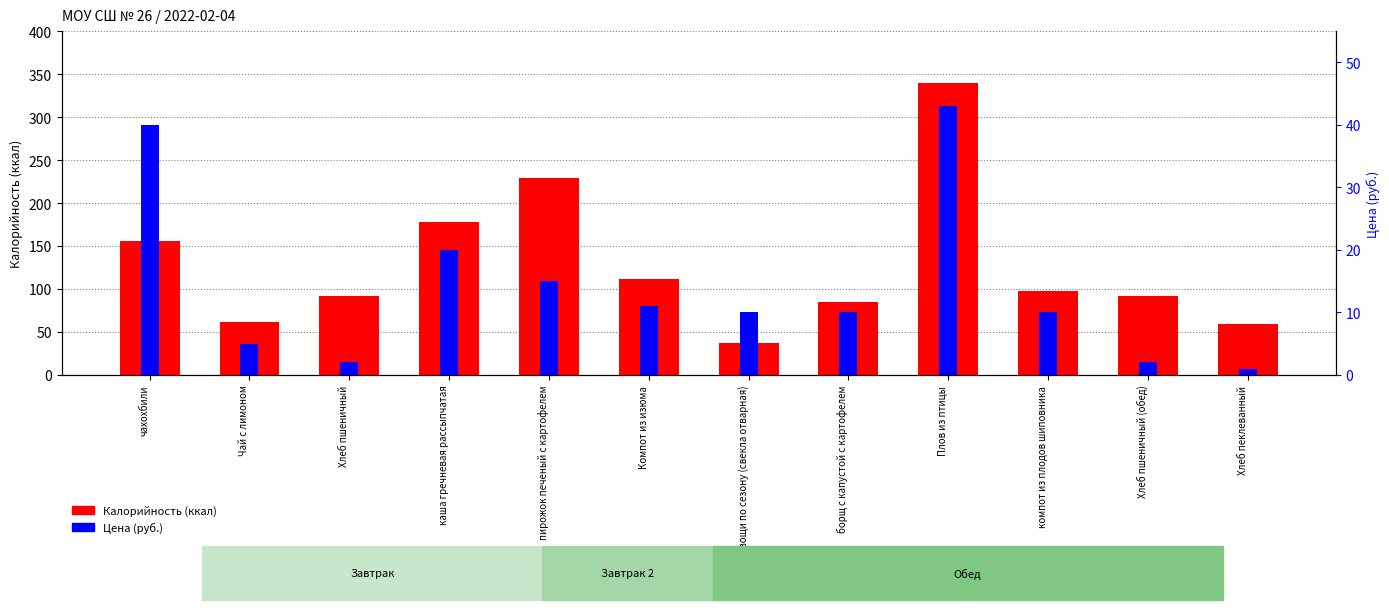

How many values in the Калорийность series are below 98?

6